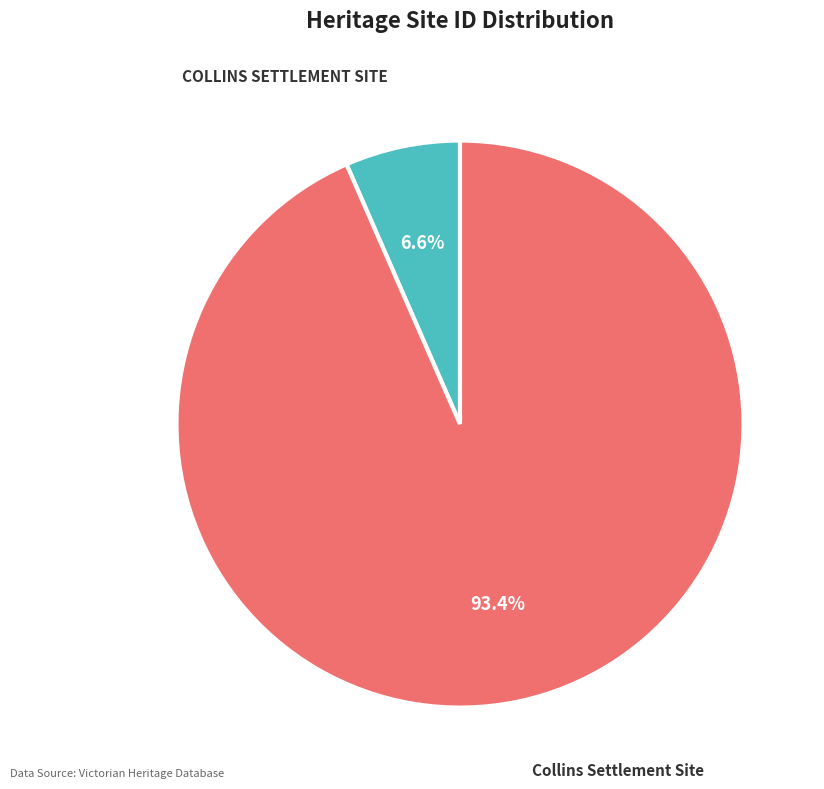

Does any single category account for the majority?

Yes